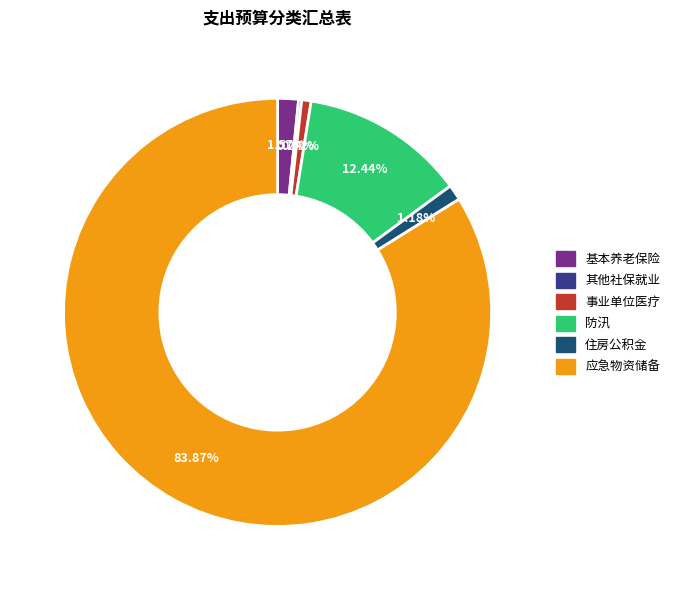

Which slice is the largest?

应急物资储备